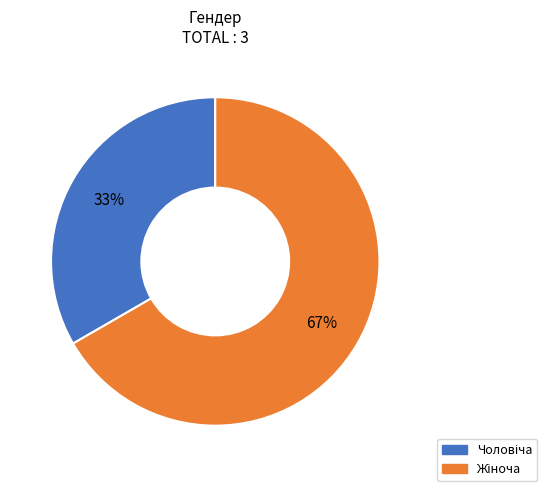

Is there a majority slice in this chart?

Yes